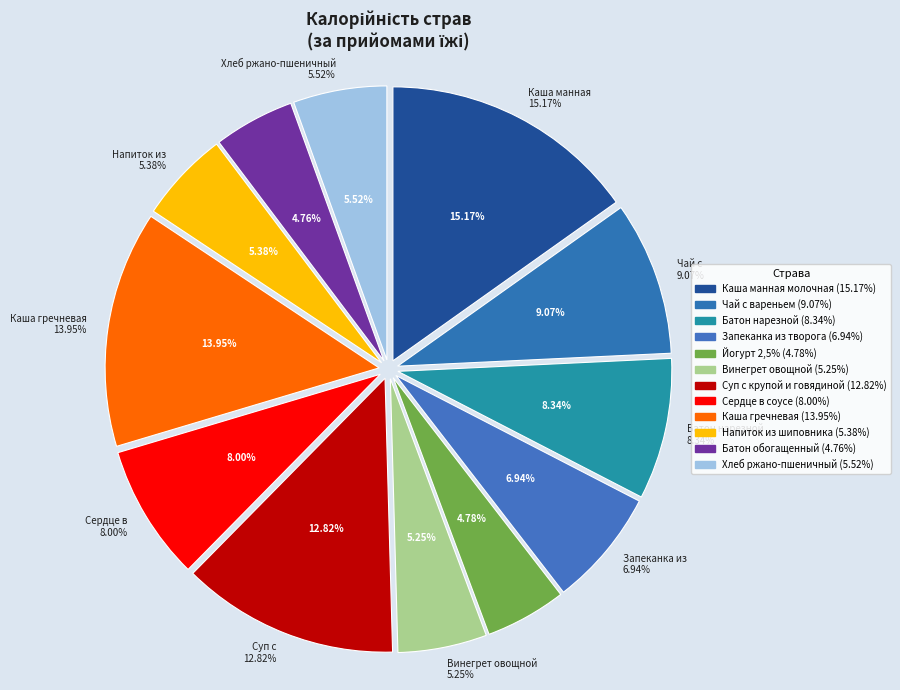

To the nearest percent, what is the combined percentage of Чай с вареньем and Каша манная молочная?

24%